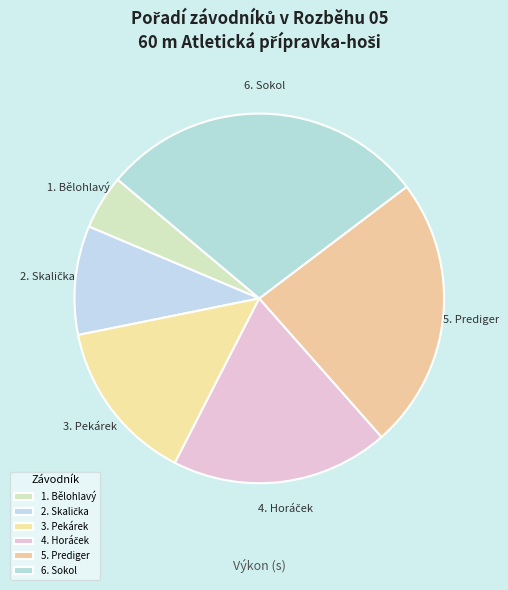

Which slice is the largest?

6. Sokol